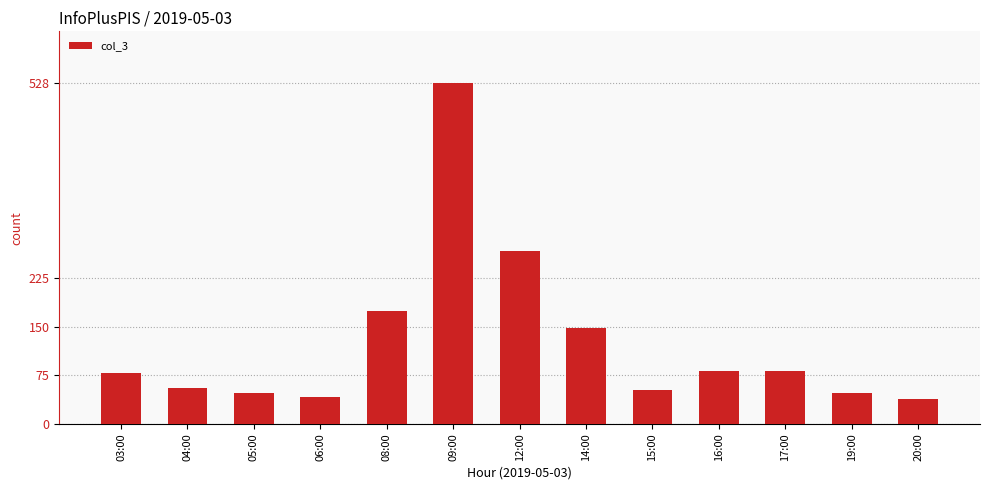

At which label is the value closest to 283?

12:00